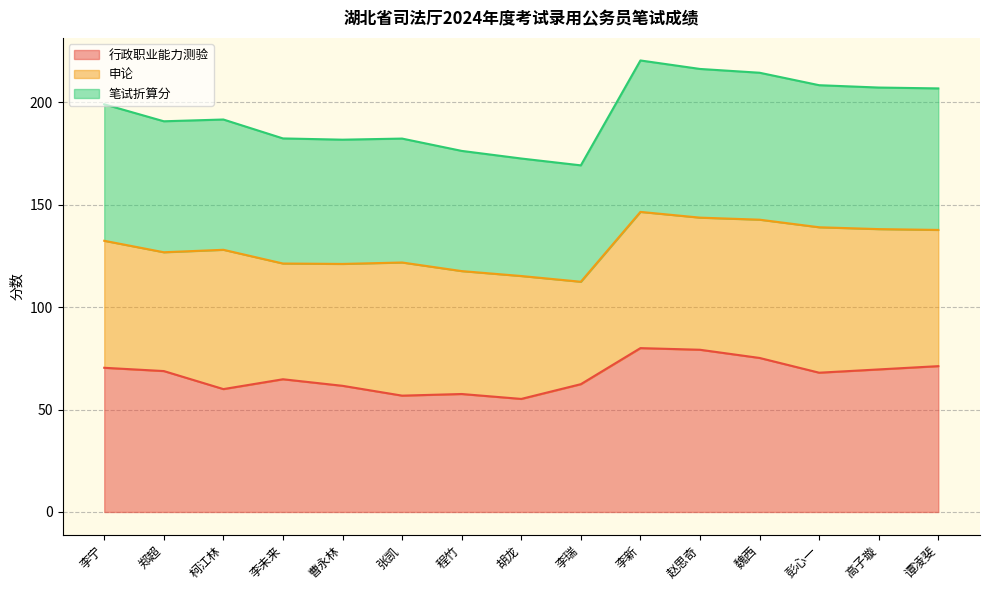

What is the total value across all series at 李宁?

199.0